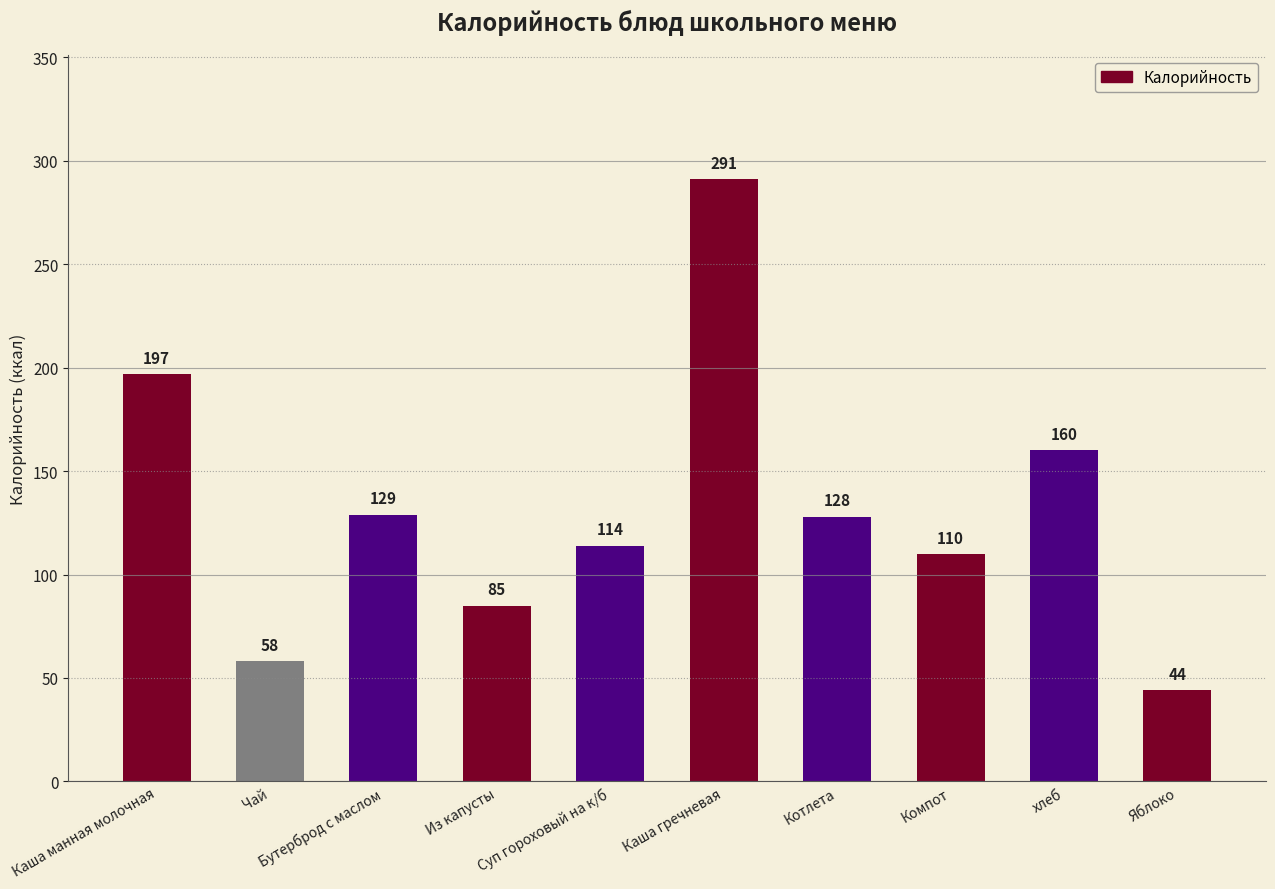

Reading left to right, extract all data points from this chart.

Каша манная молочная=197	Чай=58	Бутерброд с маслом=129	Из капусты=85	Суп гороховый на к/б=114	Каша гречневая=291	Котлета=128	Компот=110	хлеб=160	Яблоко=44